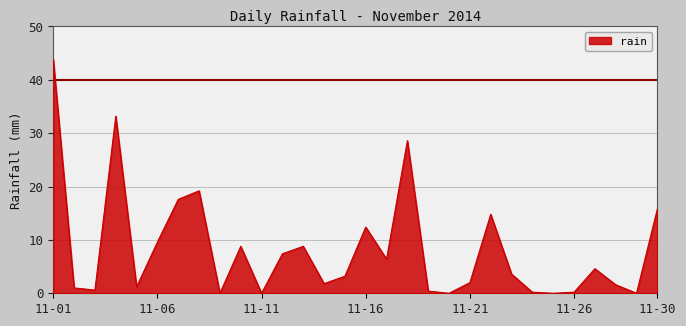

What is the difference between the maximum and minimum values?

43.8